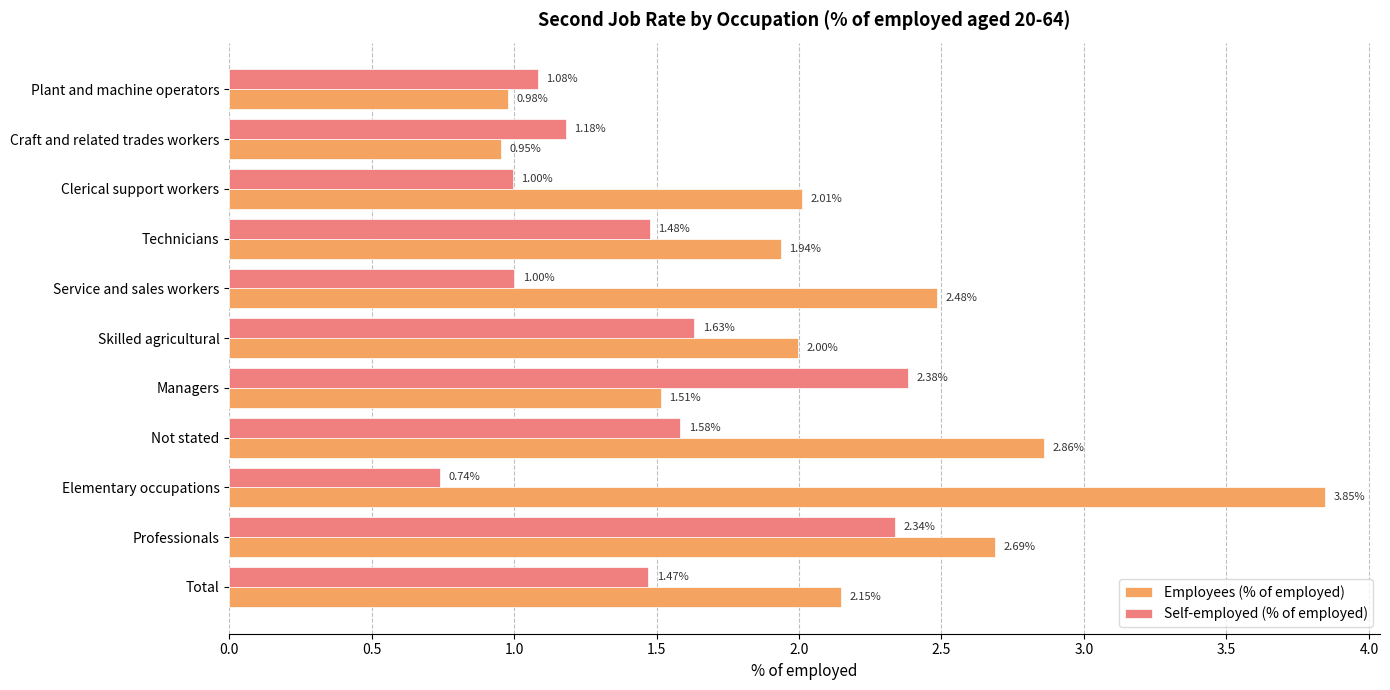

Which series changed the most between Professionals and Elementary occupations?

Self-employed (% of employed)